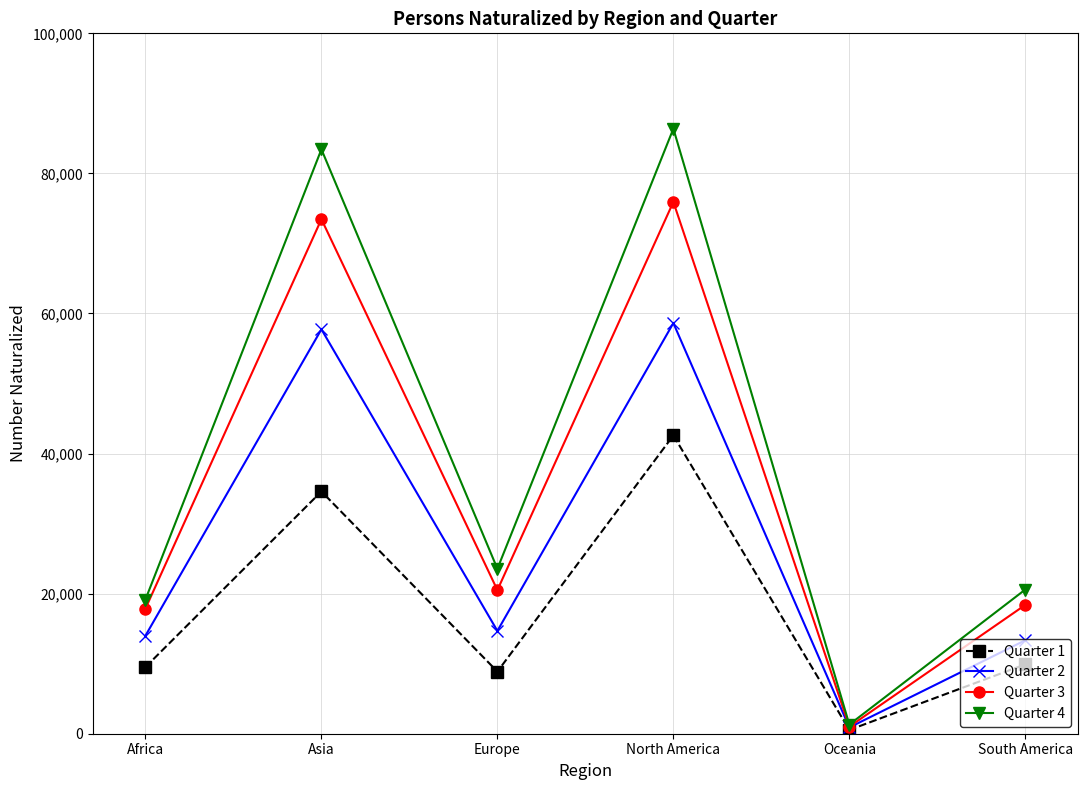

The Quarter 4 series shows 86384 at North America. True or false?

True